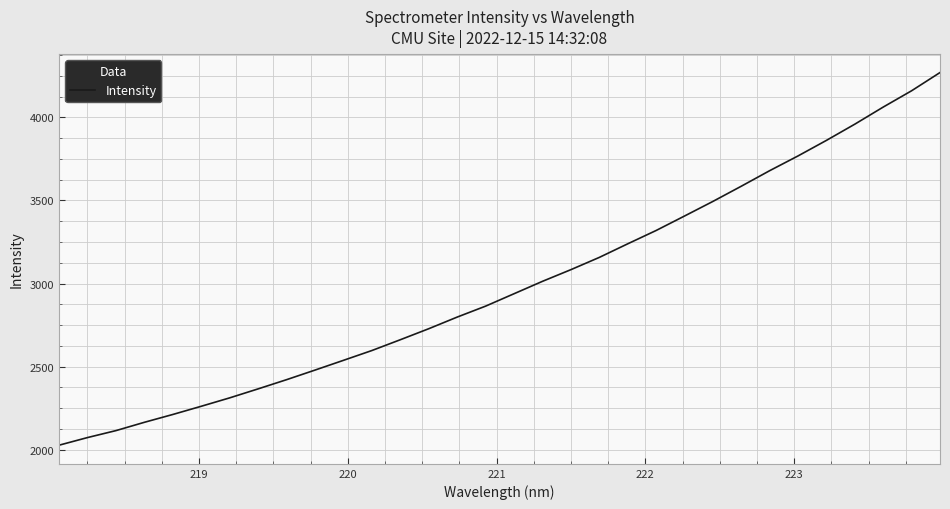

What is the maximum value shown in the chart?

4269.4